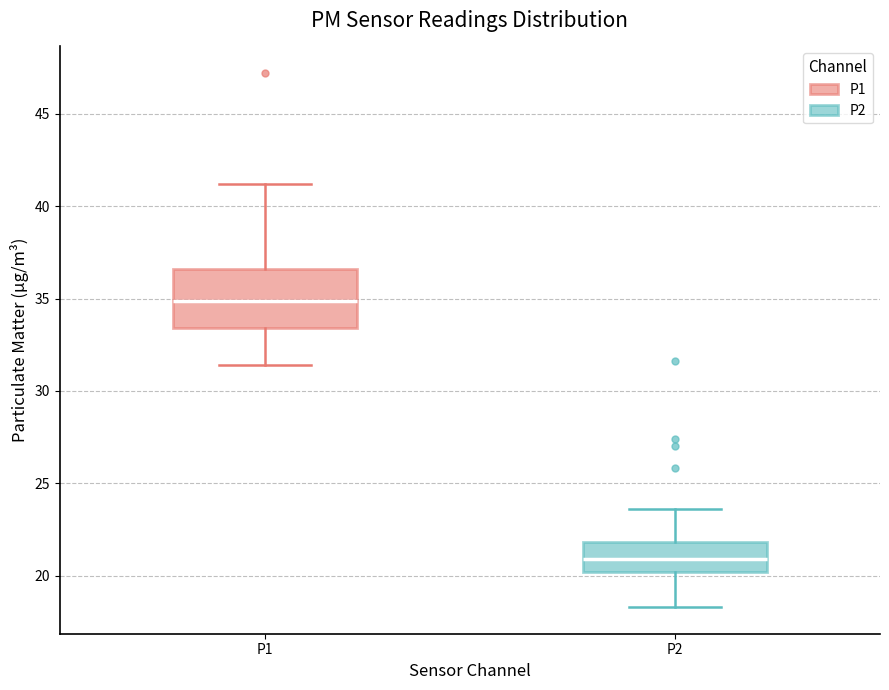

Reading left to right, transcribe this box plot: for each box, give where its median line is, the range the box spans, and where its two whiskers end, as read against the y-axis. The values are not printed on the chart, so give them approximately, as read against the axis.

P1: median 35.0, box 33.5 to 36.5, whiskers 31.5 to 41.0
P2: median 21.0, box 20.0 to 22.0, whiskers 18.5 to 23.5